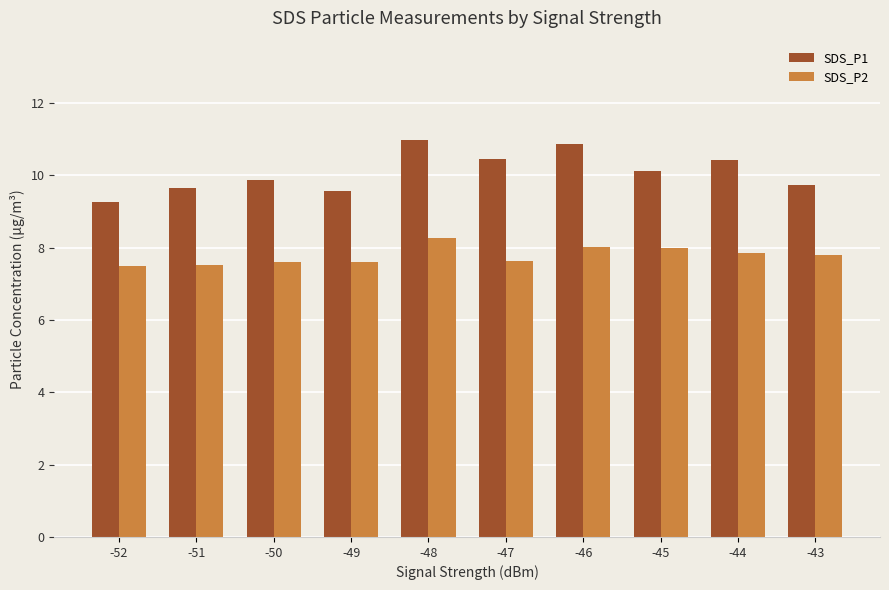

What is the difference between the maximum and minimum values in the SDS_P2 series?

0.8